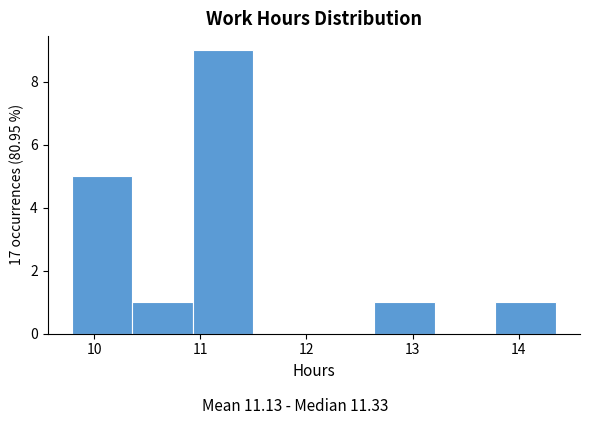

Reading left to right, transcribe this chart: for each bar, give the range it covers on the x-axis and its height. Neither the bar edges nor the heights are printed on the chart, so give them approximately, as read against the axes.

9.79 to 10.36: 5
10.36 to 10.93: 1
10.93 to 11.50: 9
11.50 to 12.07: 0
12.07 to 12.64: 0
12.64 to 13.21: 1
13.21 to 13.78: 0
13.78 to 14.35: 1